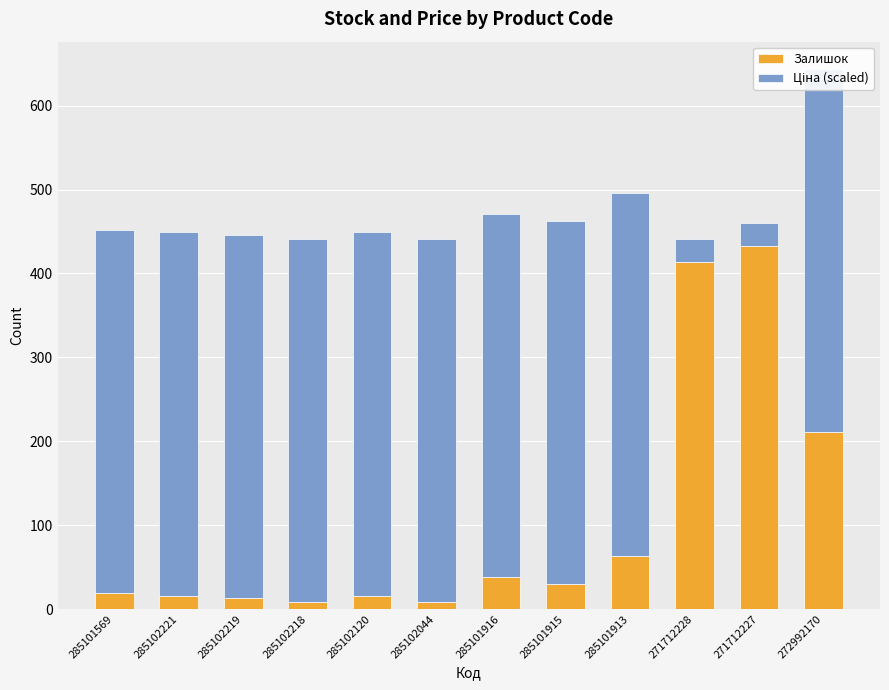

How many groups of bars are there?

12